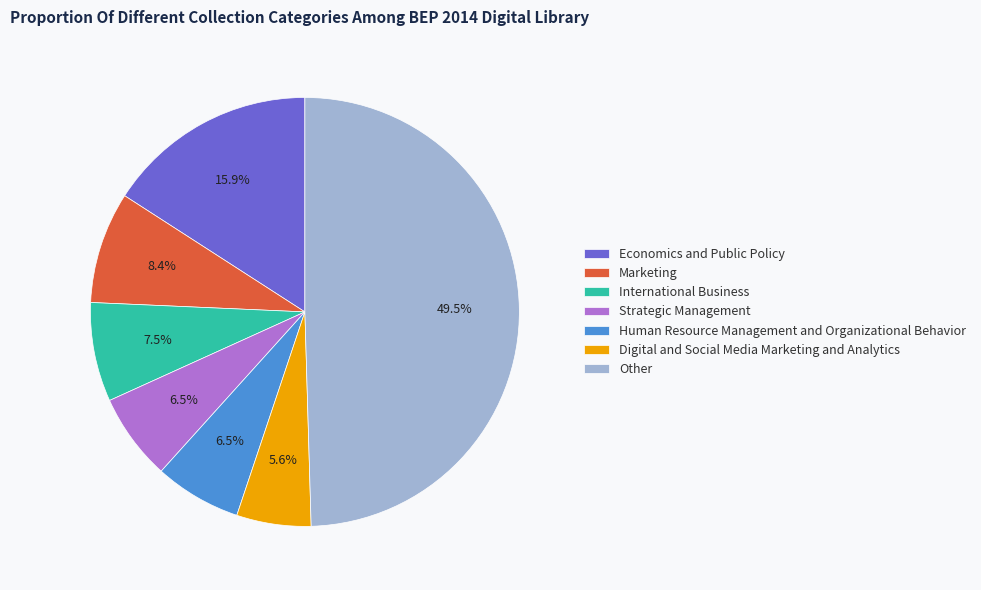

Combined, what portion of the pie is Marketing and Digital and Social Media Marketing and Analytics?

14.0%